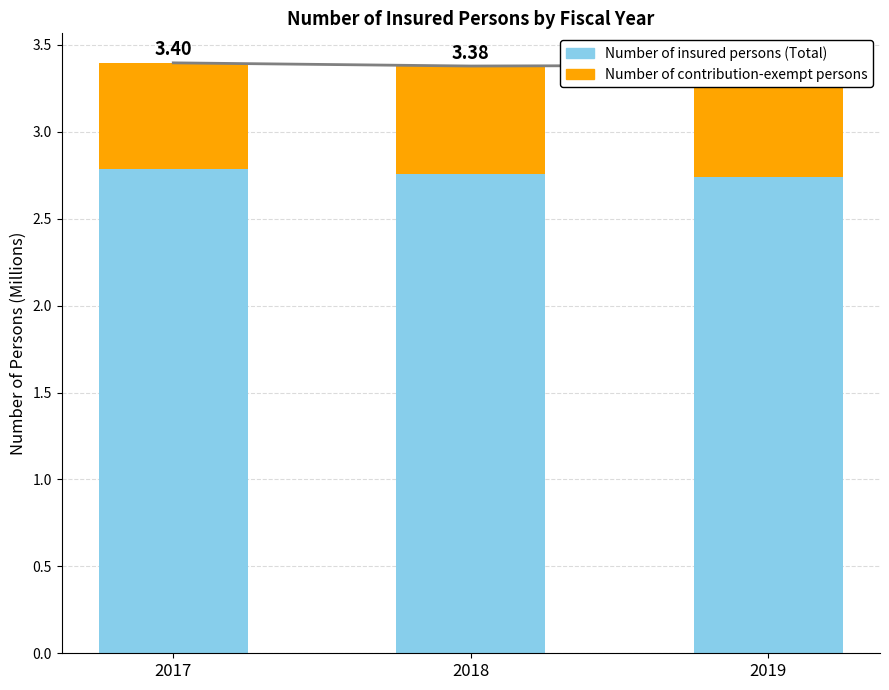

What is the sum of all Number of insured persons (Total) values?

8.3